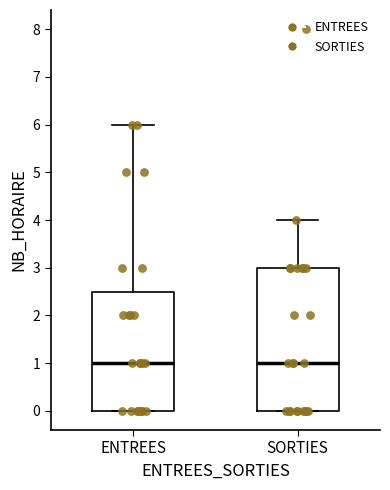

Reading left to right, read every box against the y-axis: the position of its median line, the range the box covers, and the ends of its whiskers. The values are not printed on the chart, so give them approximately, as read against the axis.

ENTREES: median 1.0, box 0.0 to 2.5, whiskers 0.0 to 6.0
SORTIES: median 1.0, box 0.0 to 3.0, whiskers 0.0 to 4.0